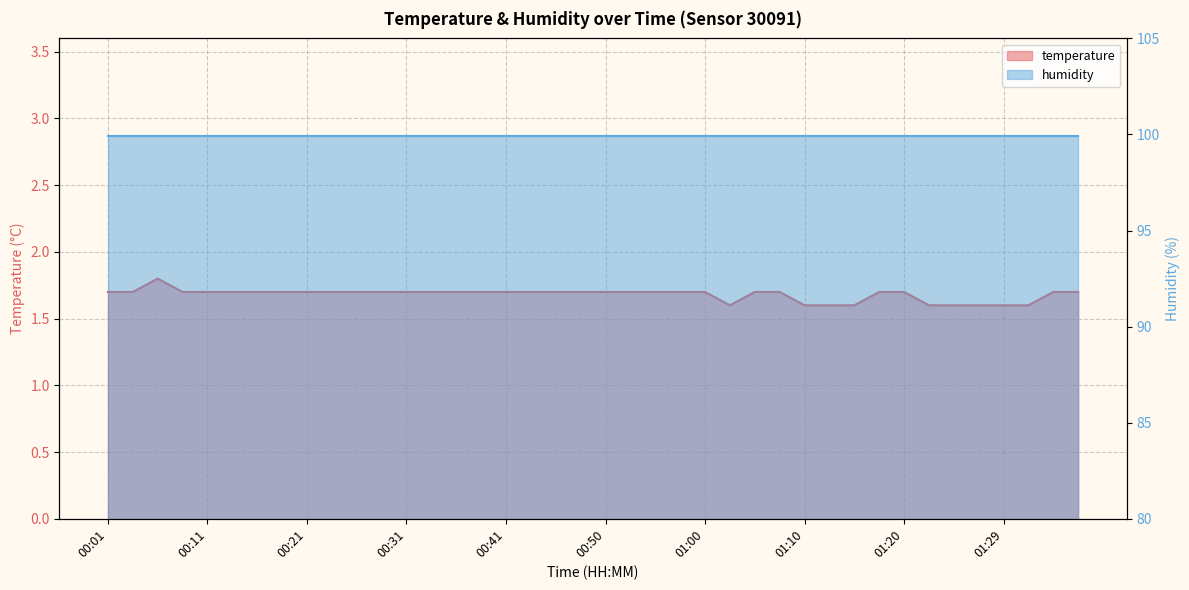

What is the change in value from 00:04 to 01:15?

-0.1